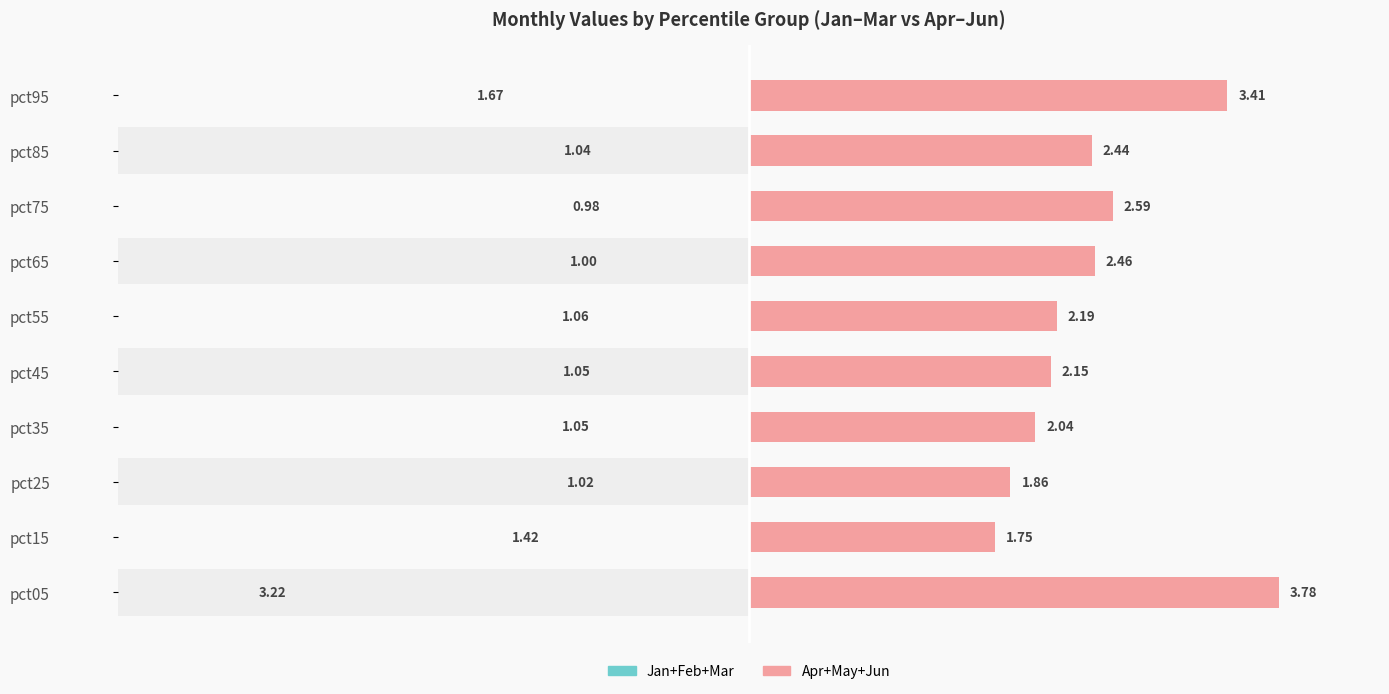

At how many categories does at least one series exceed 2?

8